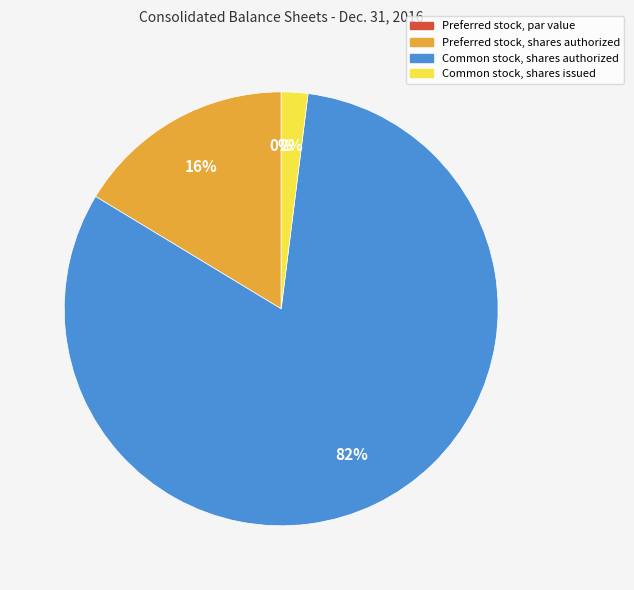

What is the total percentage of Common stock, shares issued and Common stock, shares authorized?

83.7%